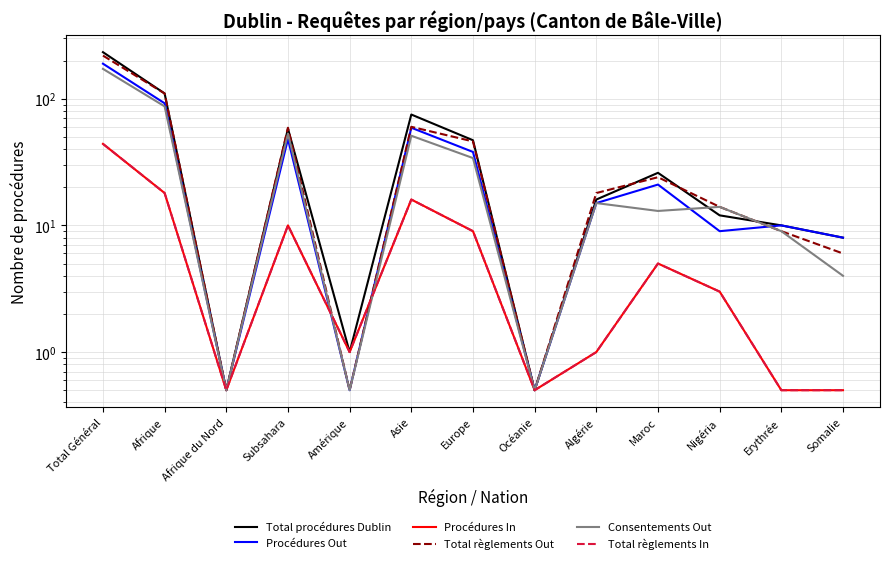

Is it true that Total procédures Dublin equals 47.0 at Europe?

True